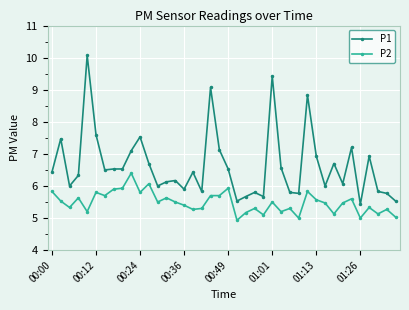

What is the difference between the maximum and second lowest values in the P1 series?

4.5